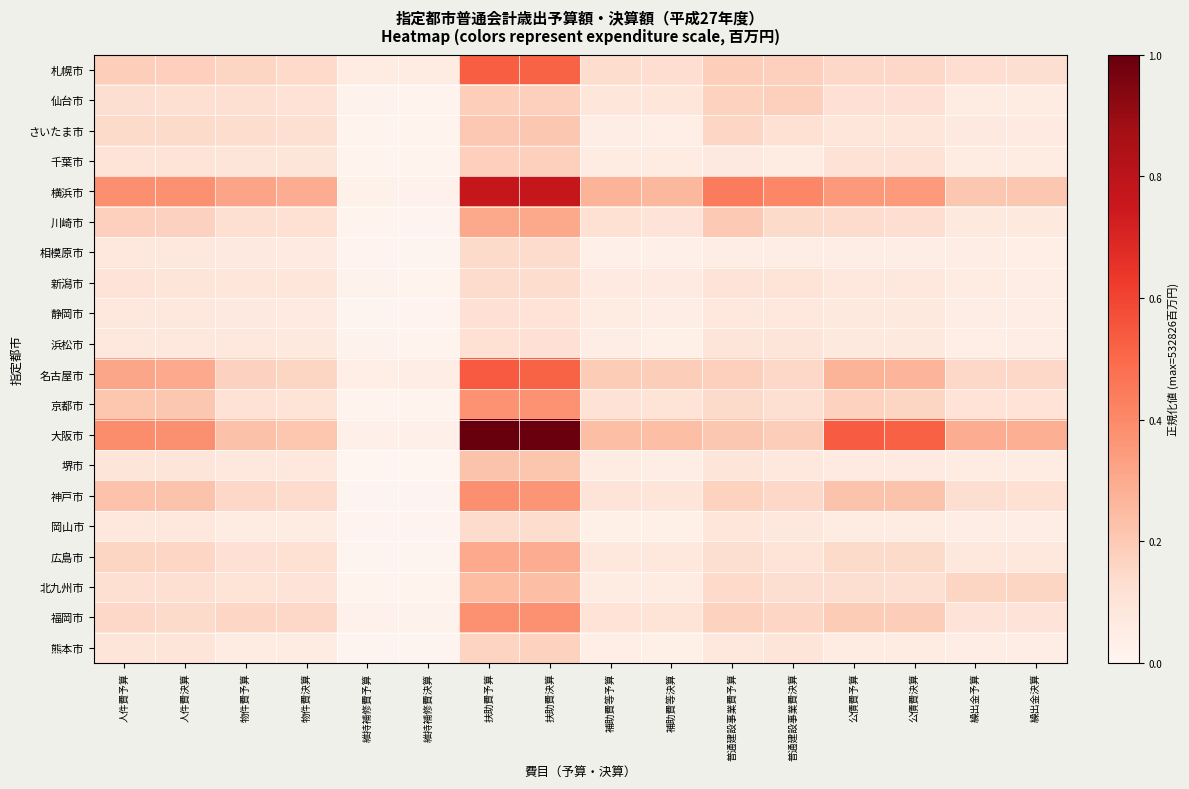

Which has a higher value, 人件費予算 or 繰出金予算?

人件費予算